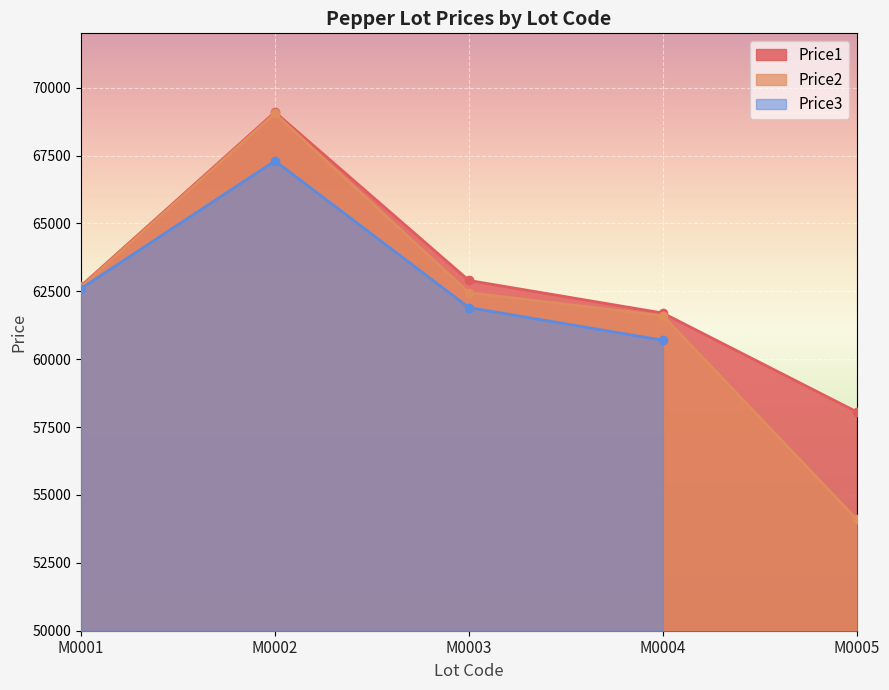

What is the maximum value for Price1?

69099